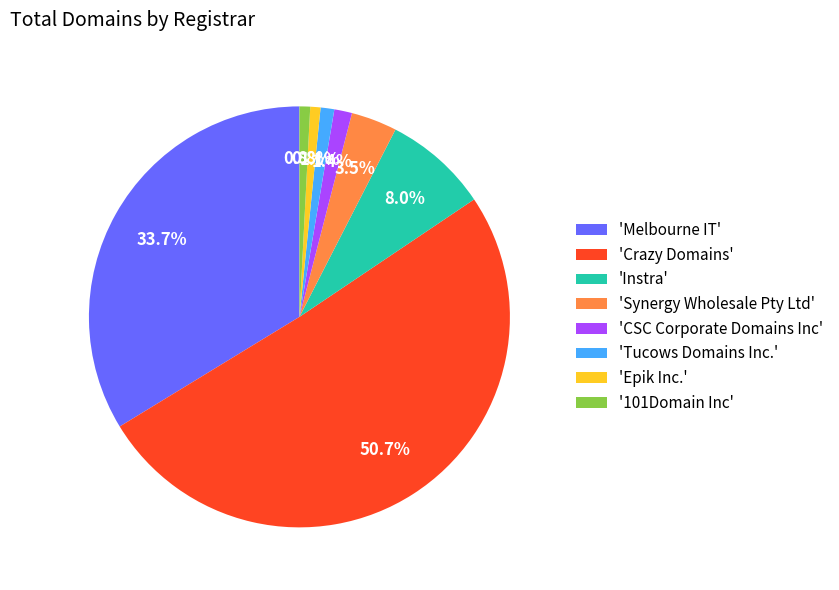

Do '101Domain Inc' and 'CSC Corporate Domains Inc' together represent more than half of the pie?

No